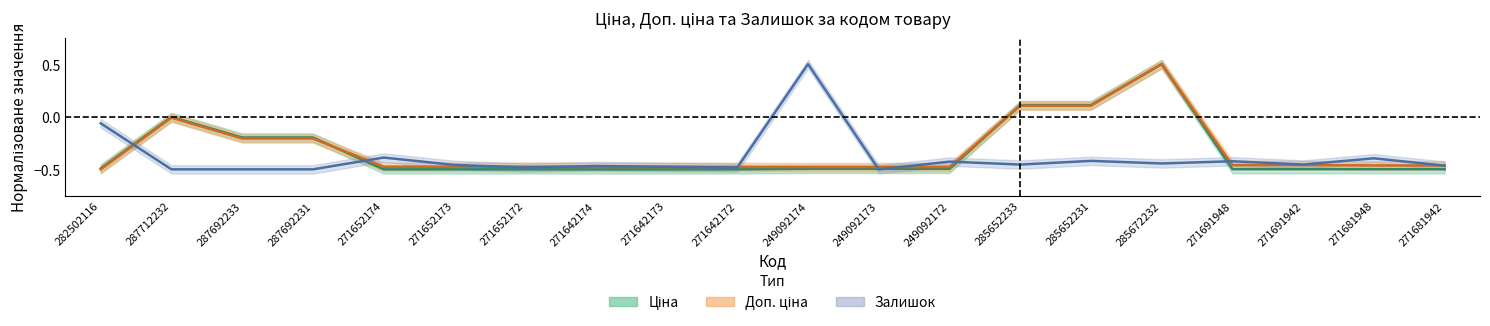

Count the number of data series in this chart.

3